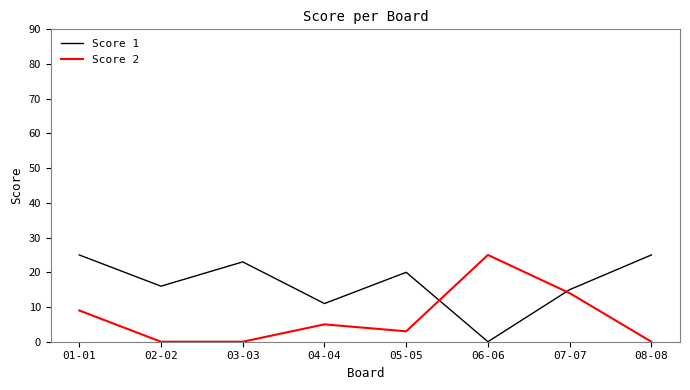

Rank the series at 04-04 from highest to lowest value.

Score 1, Score 2